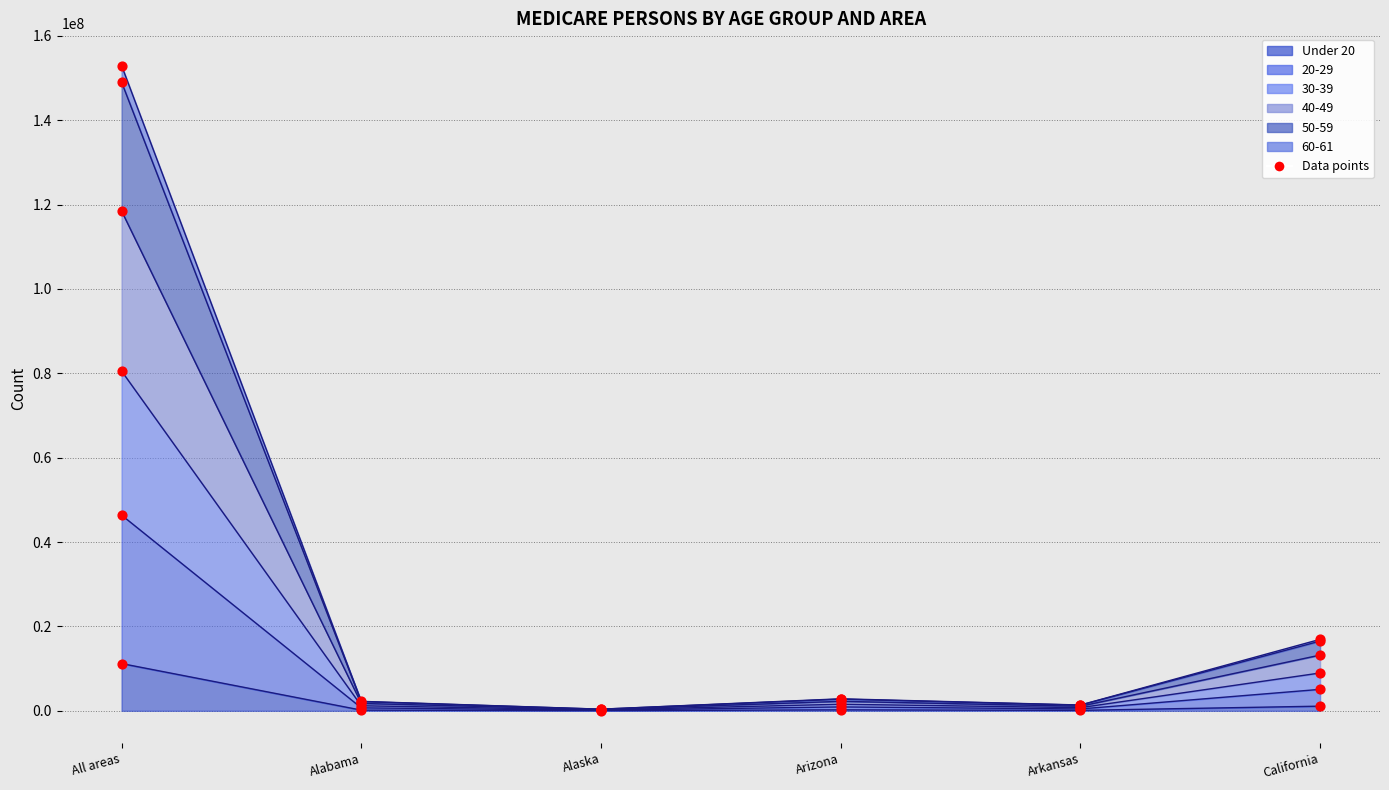

Approximately how many times larger is the value at Alabama compared to Arizona?

0.7